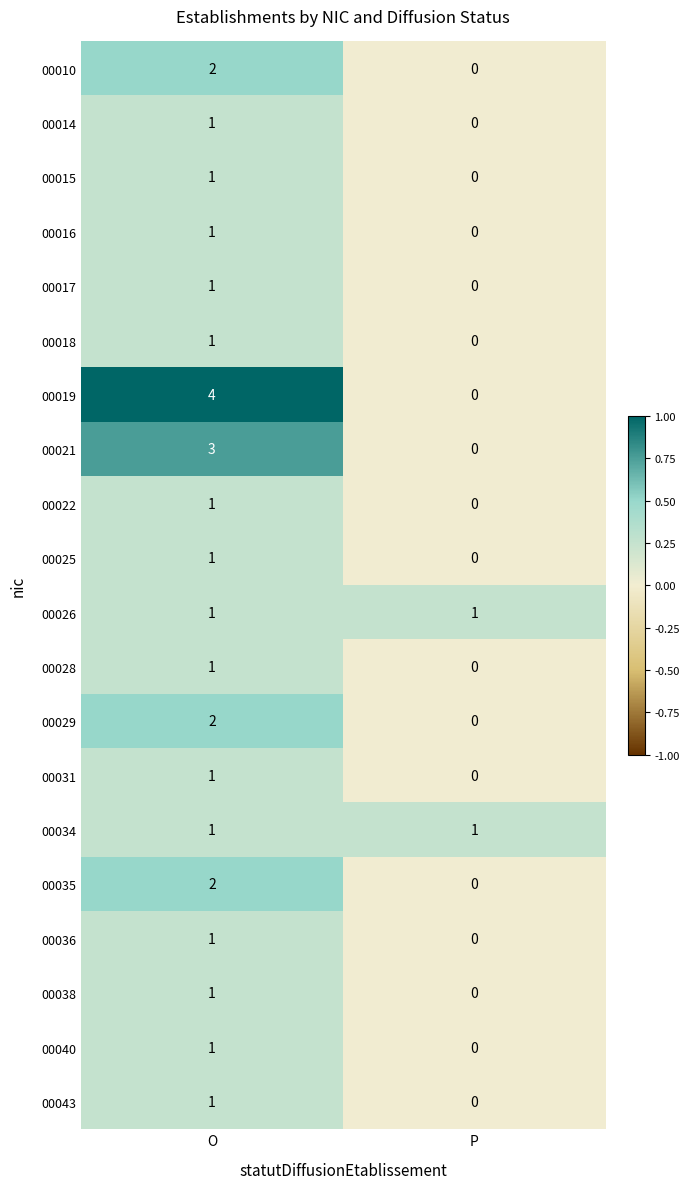

Which category has the highest value across all series?

O